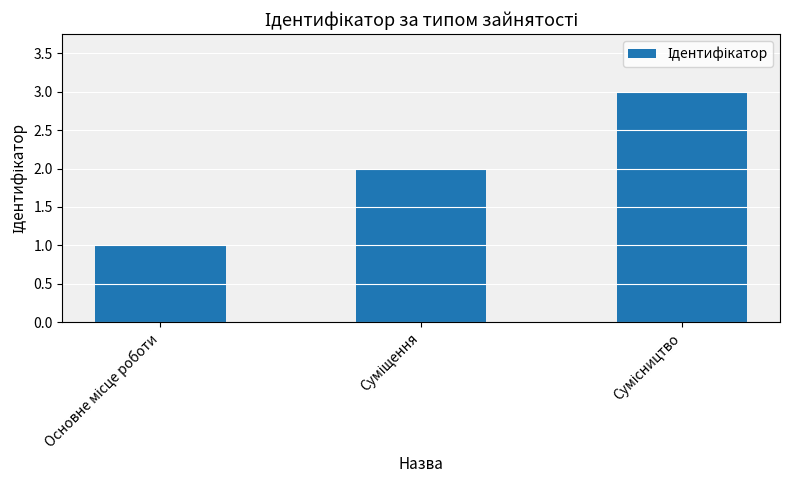

What is the sum of all values?

6